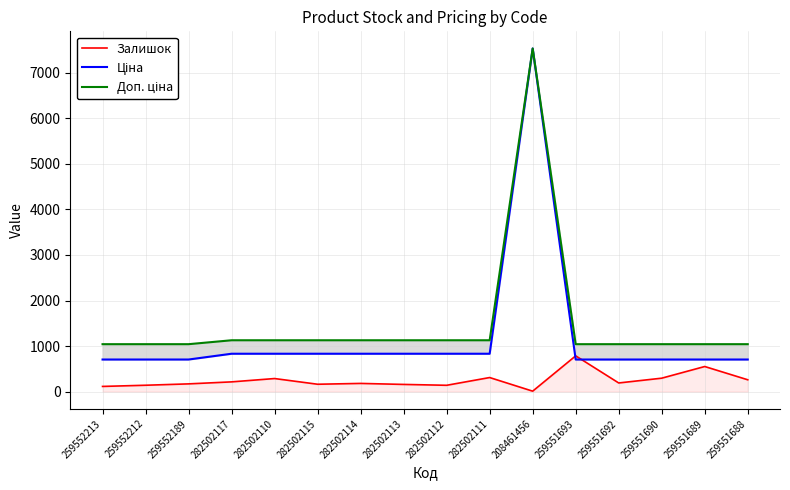

What is the average value of the Доп. ціна series?

1485.2